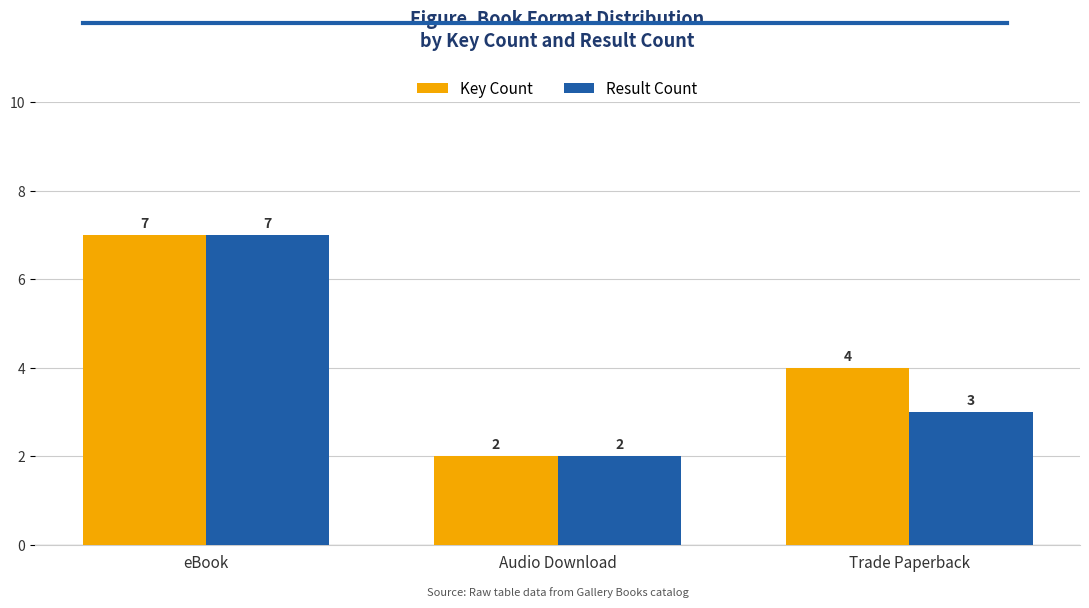

The value of Key Count at Audio Download is 2. True or false?

True